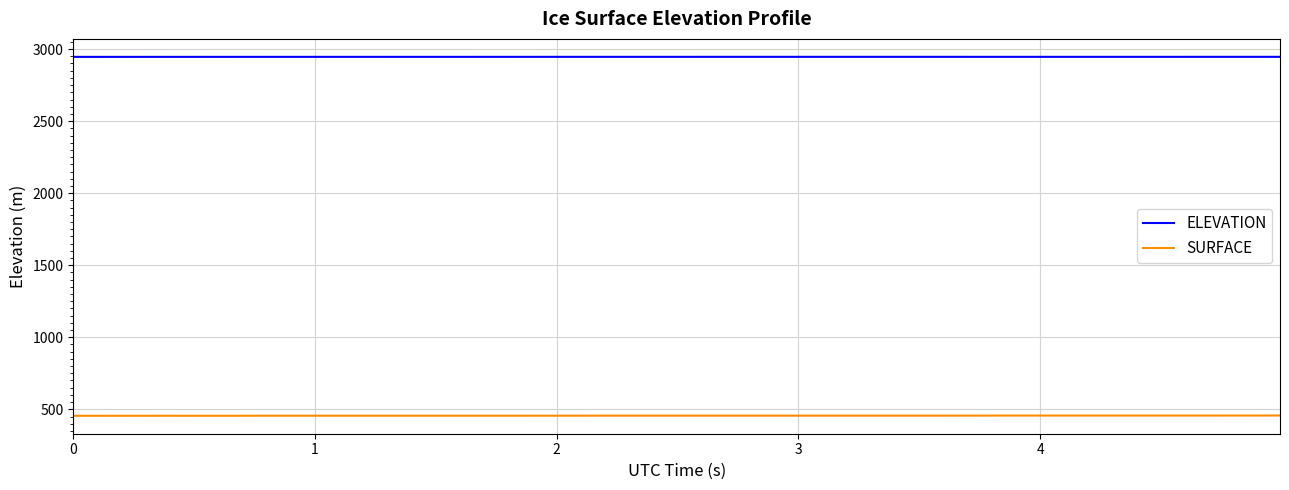

How many categories are shown in the chart?

40